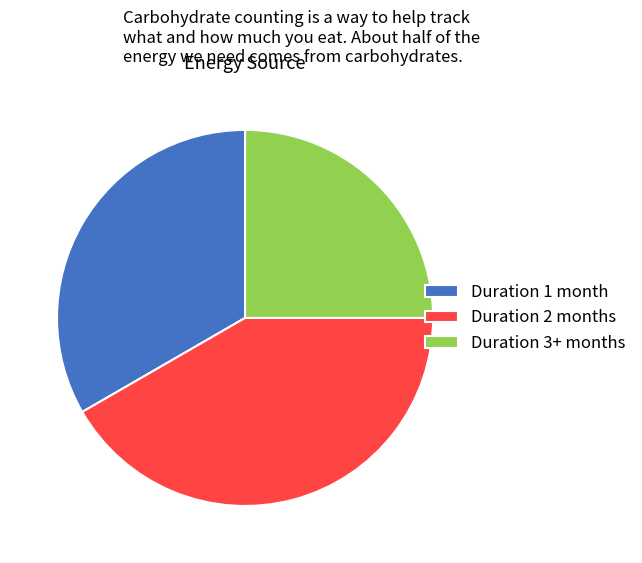

Is there a majority slice in this chart?

No